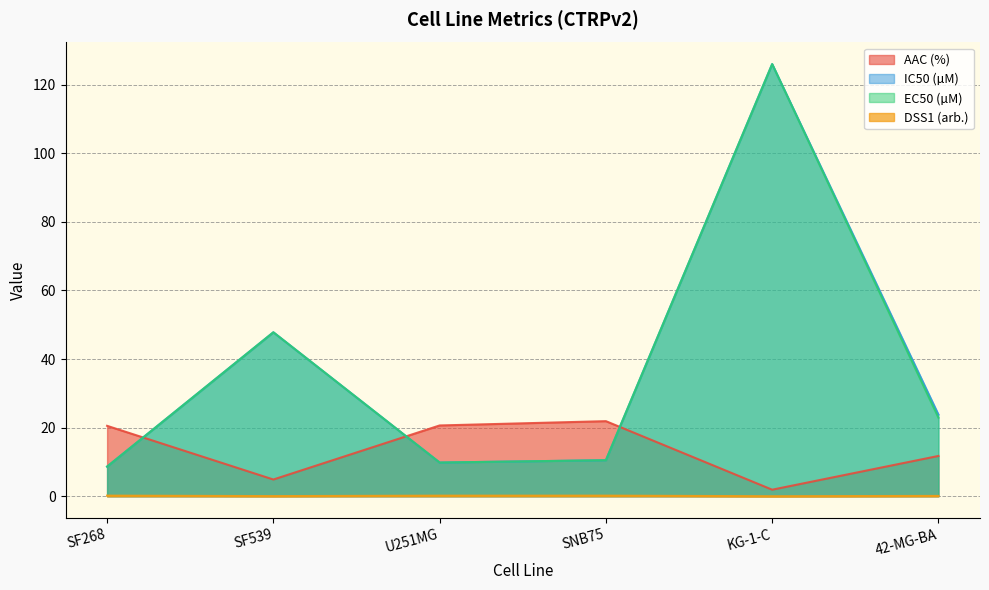

What position from the left is U251MG?

3